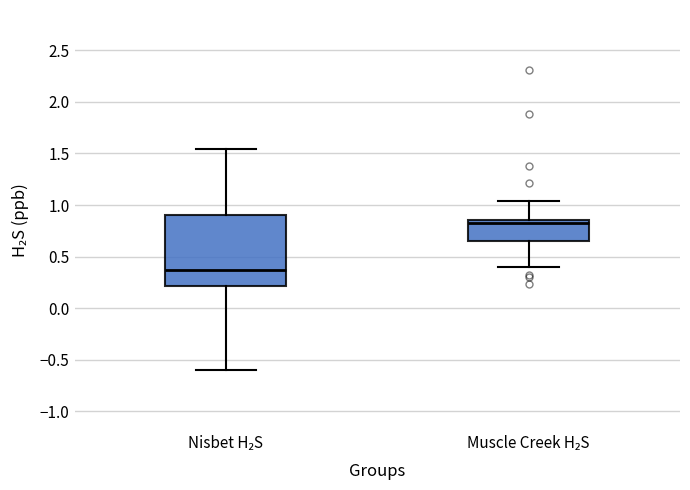

Comparing the boxes themselves (not the whiskers), which one is the tallest?

Nisbet H₂S